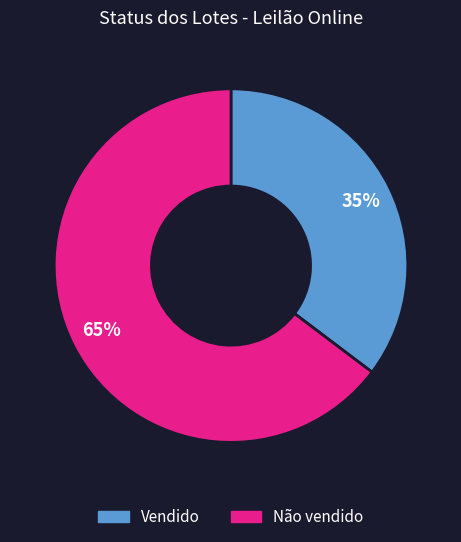

To the nearest percent, what is the combined percentage of Não vendido and Vendido?

100%